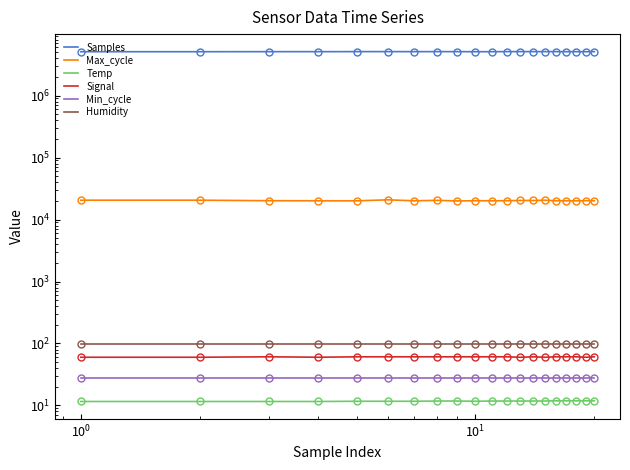

What is the difference between the maximum and minimum values in the Temp series?

0.3